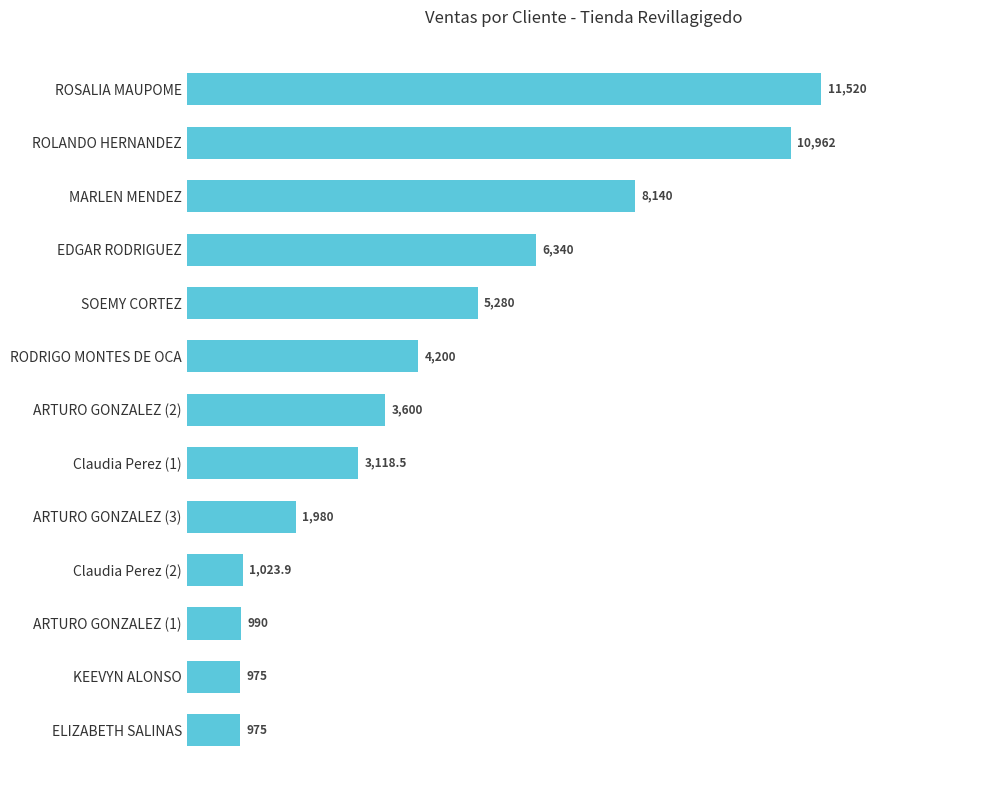

Reading top to bottom, extract all data points from this chart.

ROSALIA MAUPOME=11520.0	ROLANDO HERNANDEZ=10962.0	MARLEN MENDEZ=8140.0	EDGAR RODRIGUEZ=6340.0	SOEMY CORTEZ=5280.0	RODRIGO MONTES DE OCA=4200.0	ARTURO GONZALEZ (2)=3600.0	Claudia Perez (1)=3118.5	ARTURO GONZALEZ (3)=1980.0	Claudia Perez (2)=1023.9	ARTURO GONZALEZ (1)=990.0	KEEVYN ALONSO=975.0	ELIZABETH SALINAS=975.0